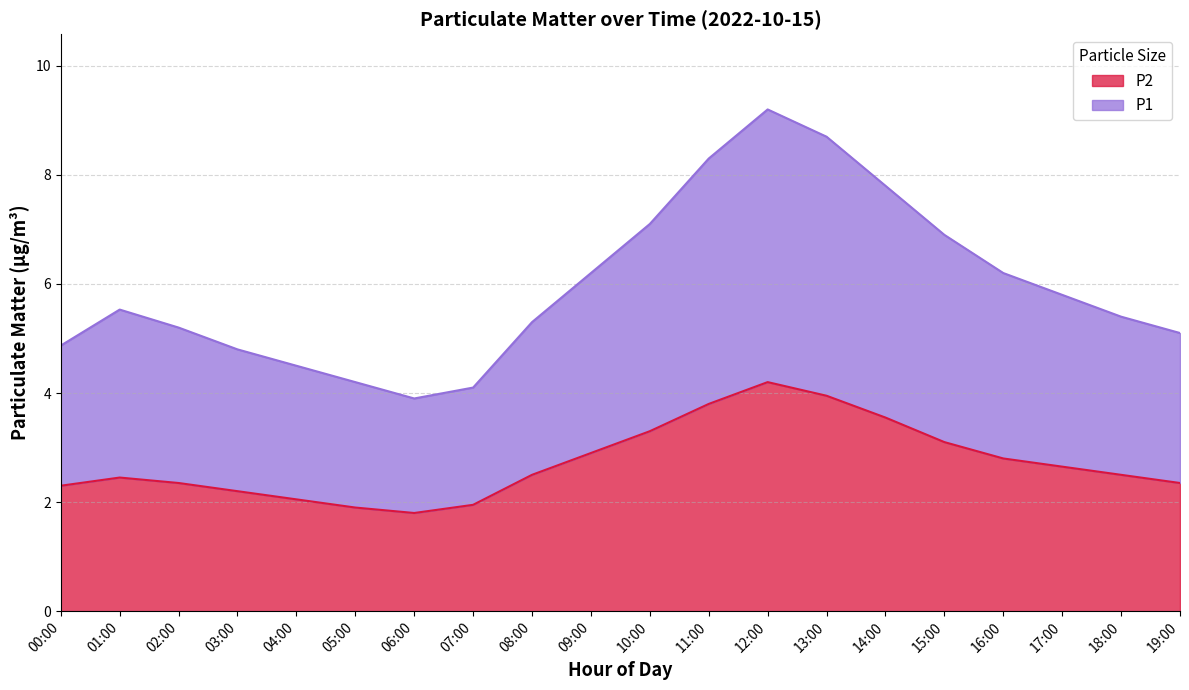

The value of P2 at 03:00 is 1.1. True or false?

False